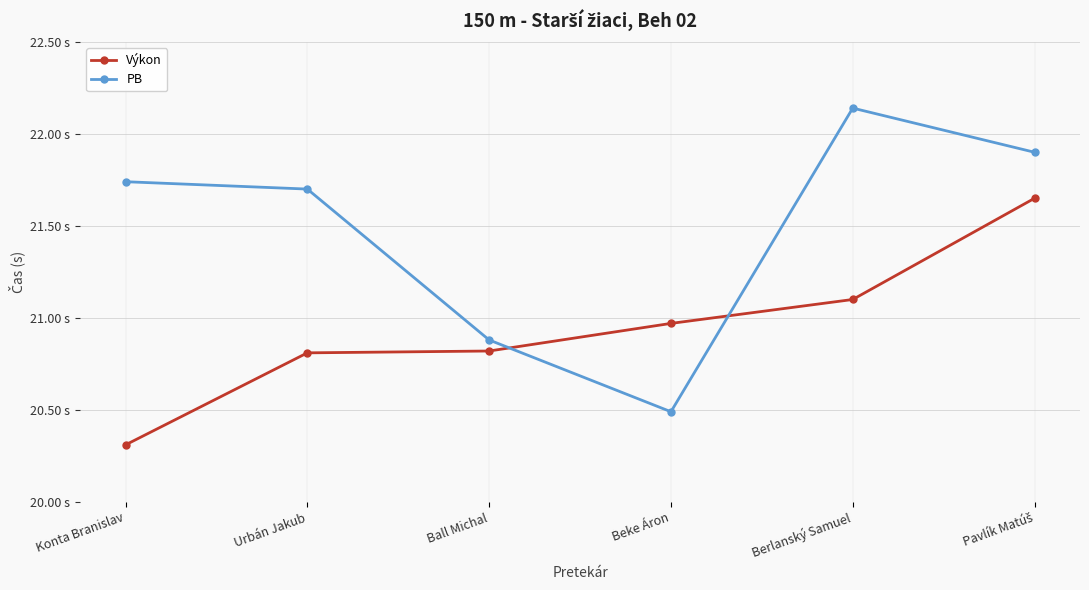

Reading right to left, list all the values displayed in this chart.

Výkon: Pavlík Matúš=21.6	Berlanský Samuel=21.1	Beke Áron=21.0	Ball Michal=20.8	Urbán Jakub=20.8	Konta Branislav=20.3
PB: Pavlík Matúš=21.9	Berlanský Samuel=22.1	Beke Áron=20.5	Ball Michal=20.9	Urbán Jakub=21.7	Konta Branislav=21.7